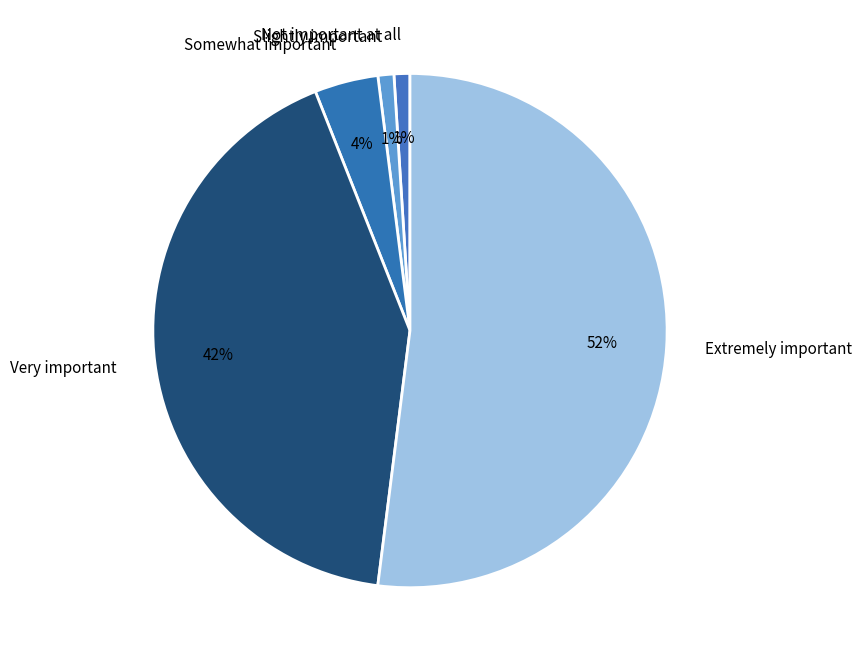

Does Extremely important account for over 50% of the chart?

Yes